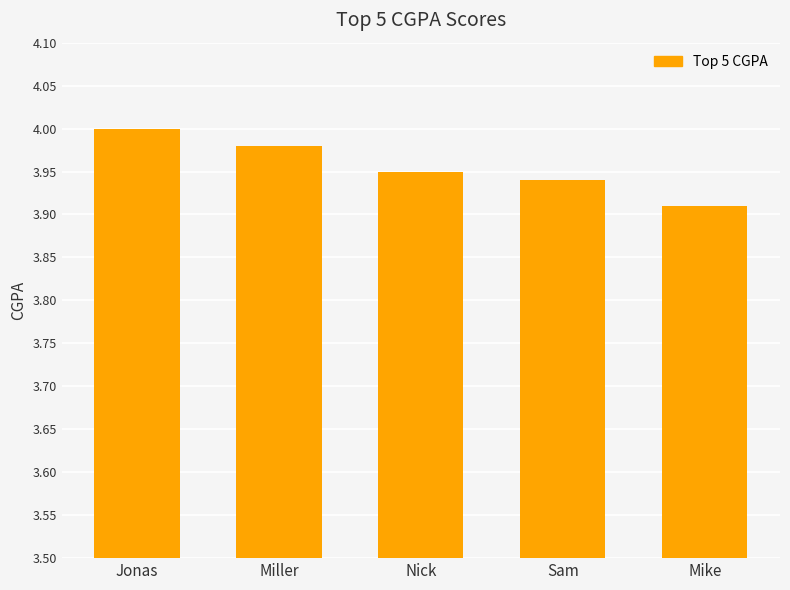

How many bars are there in total?

5